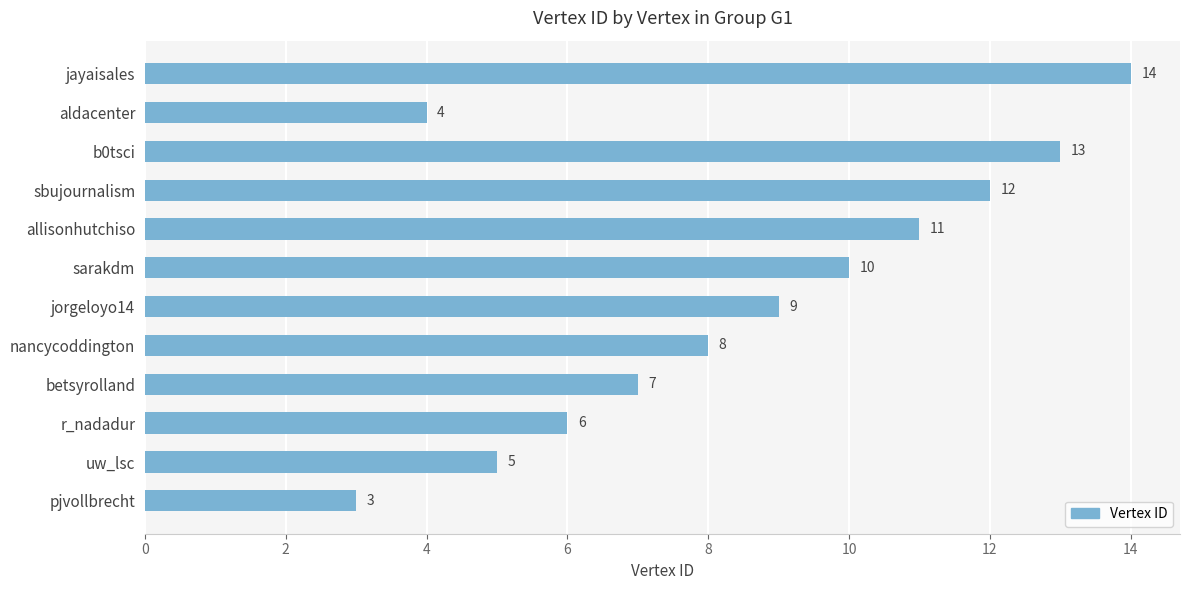

Count the number of categories in the chart.

12